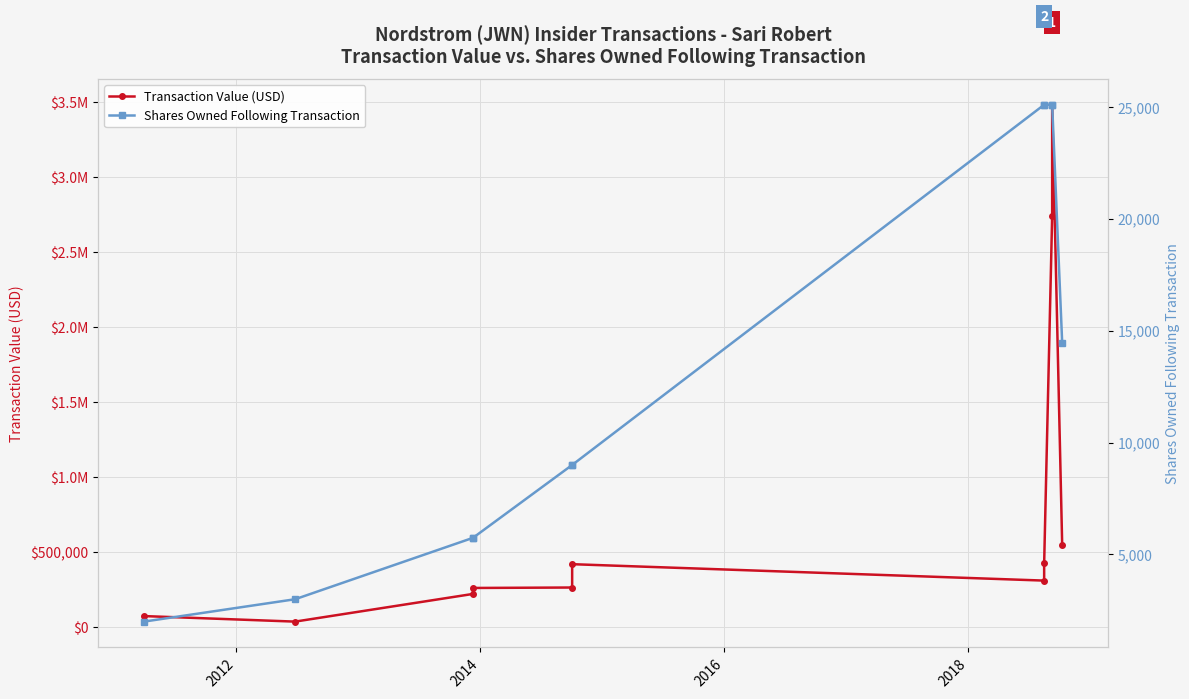

Rank the series by their average value, from highest to lowest.

Transaction Value (USD), Shares Owned Following Transaction